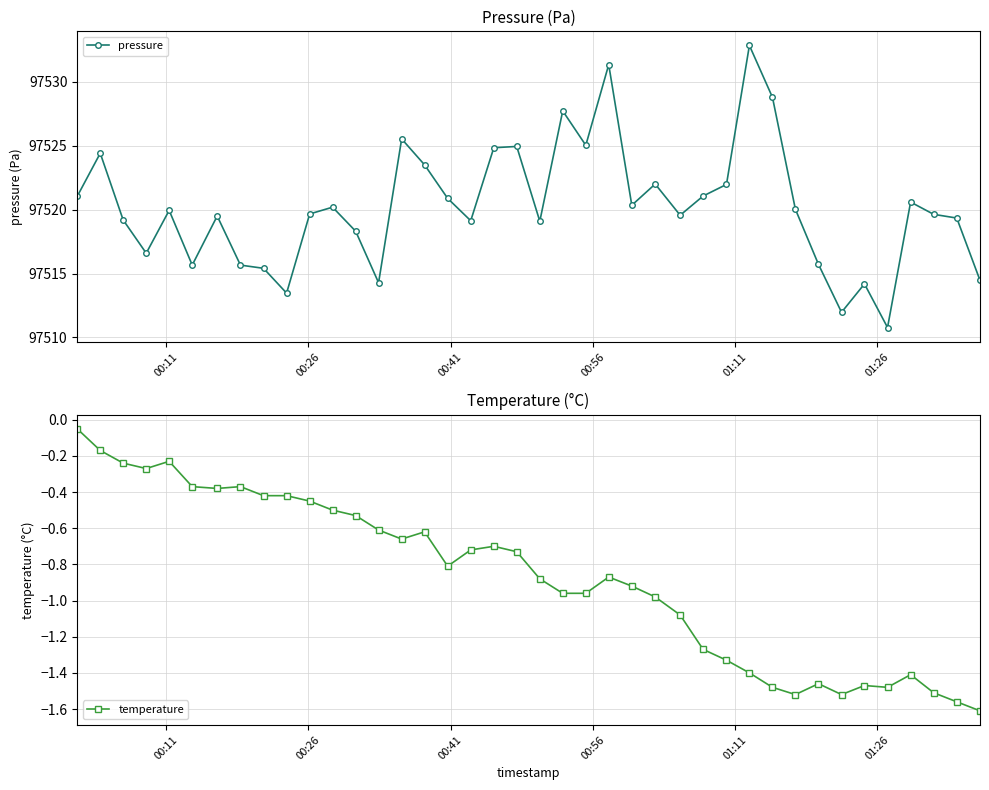

True or false: temperature has more than 1 points higher than both neighbors.

True